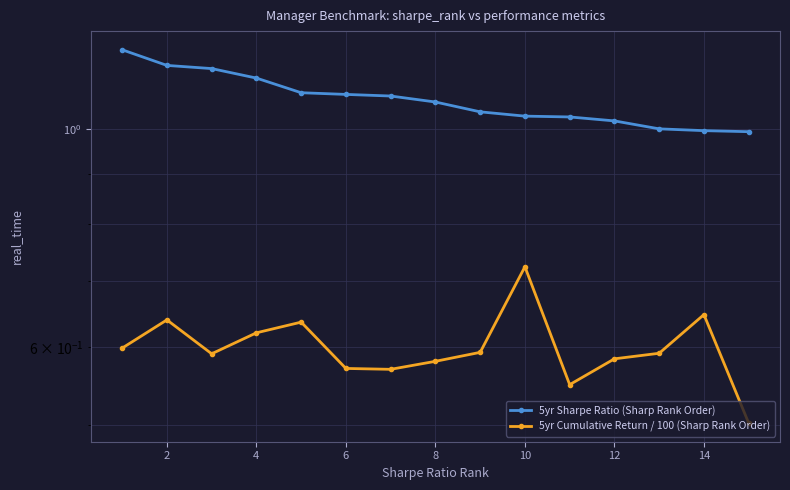

How many lines are shown in the chart?

2